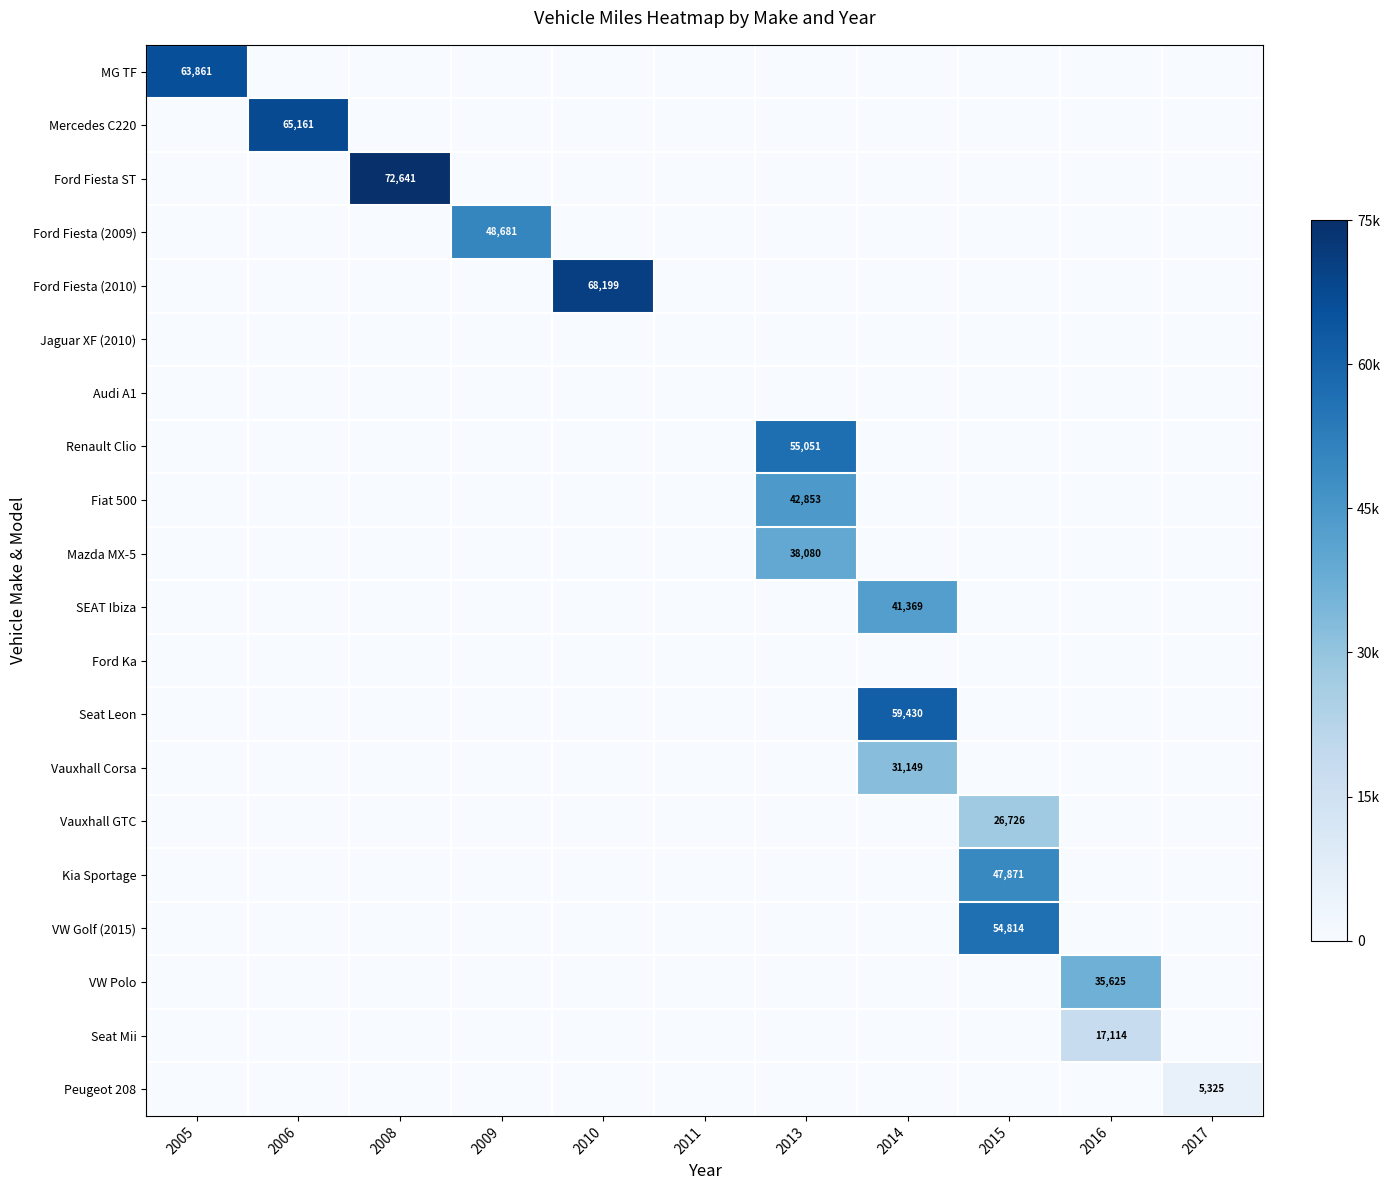

How many positive values does the Mercedes C220 series have?

1